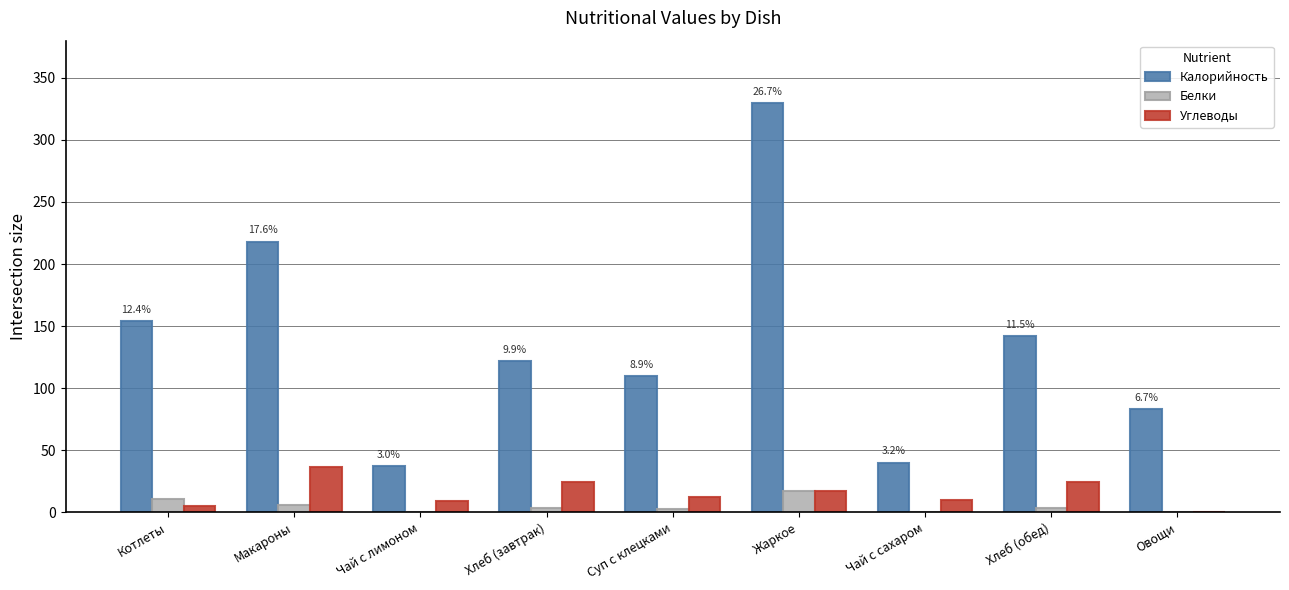

Is it true that Калорийность equals 110.0 at Суп с клецками?

True